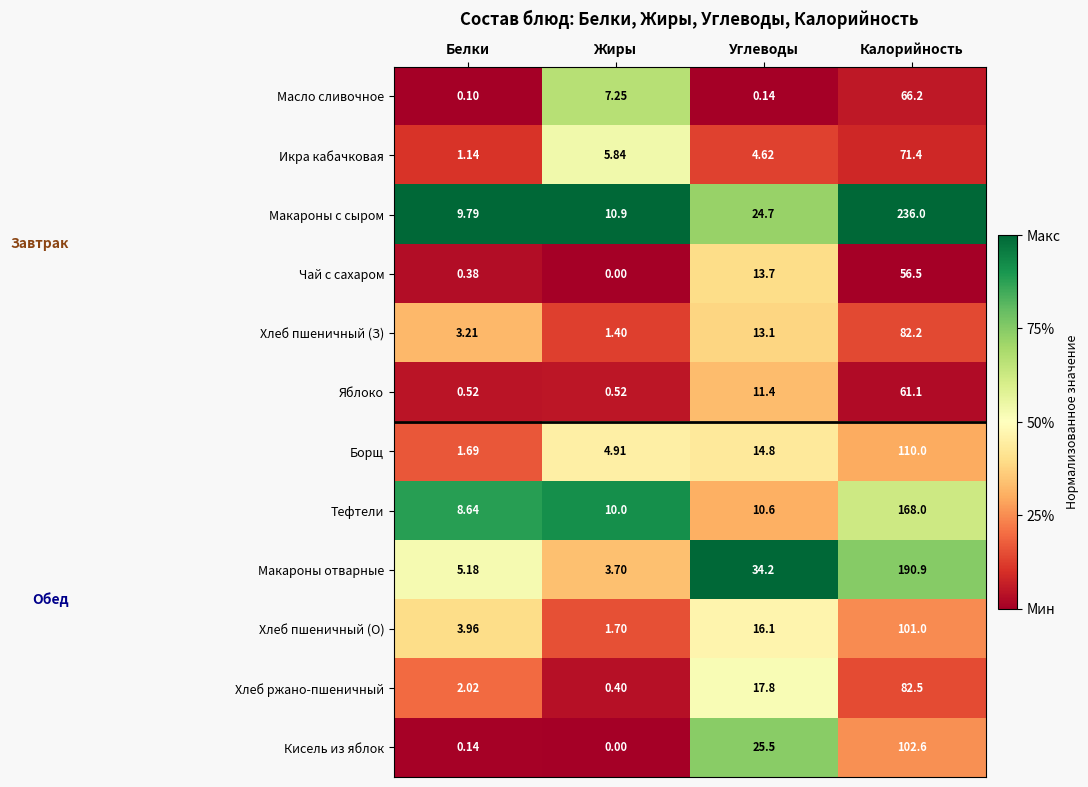

Is the value of Макароны с сыром at Углеводы greater than the value of Кисель из яблок at Углеводы?

No